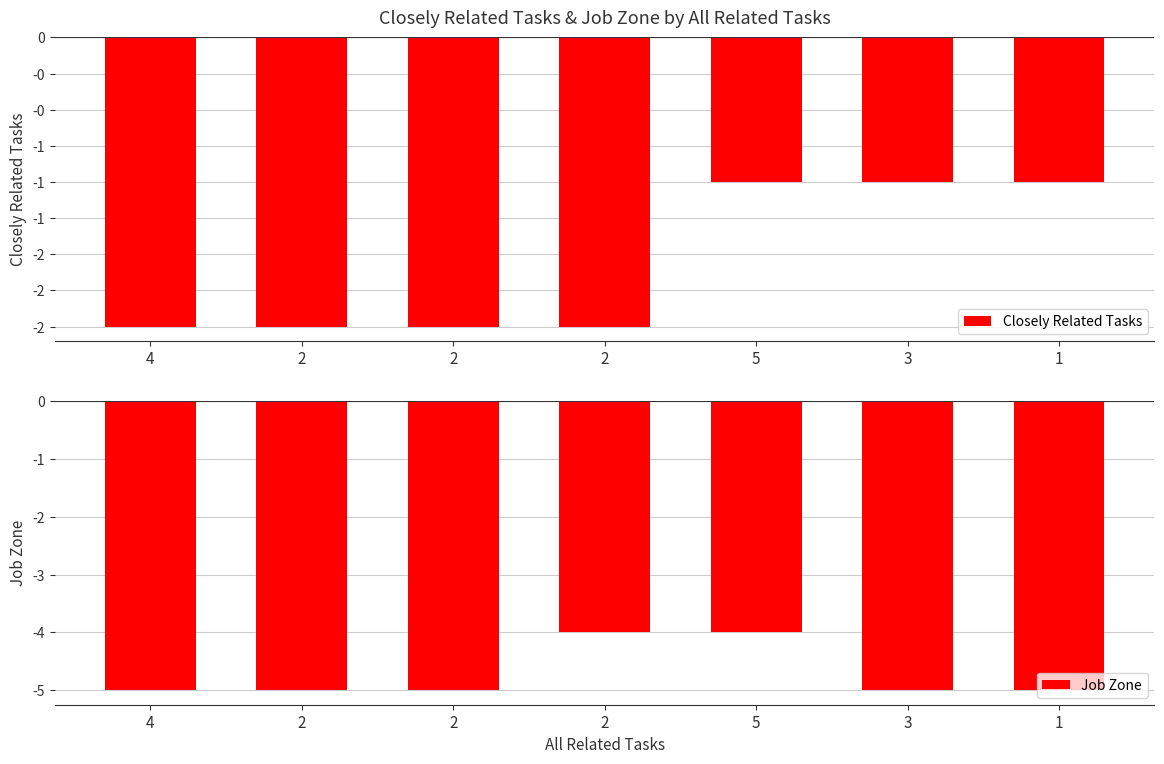

What is the label of the 5th bar from the right?

2